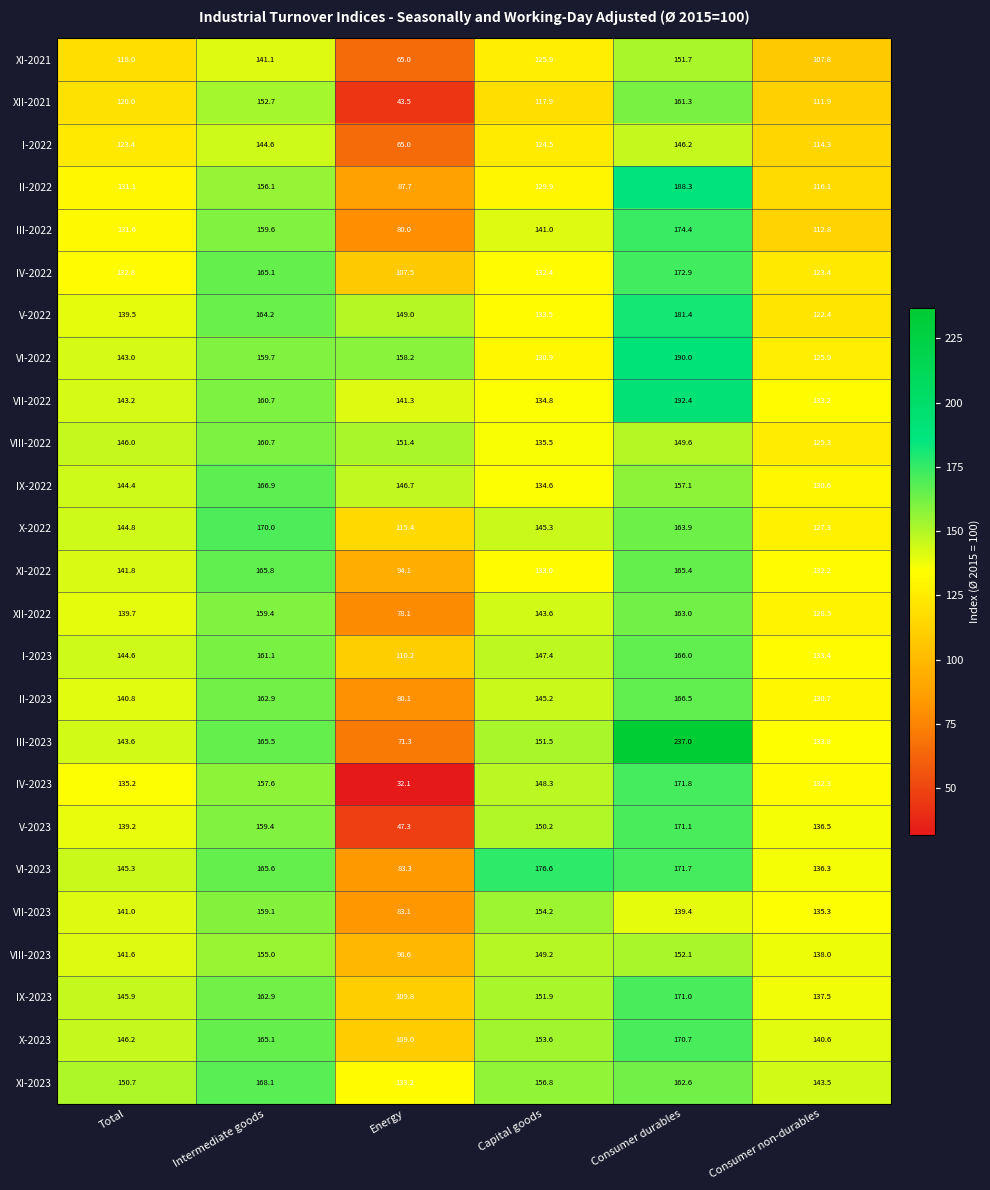

Which label corresponds to the smallest value in the chart?

Energy